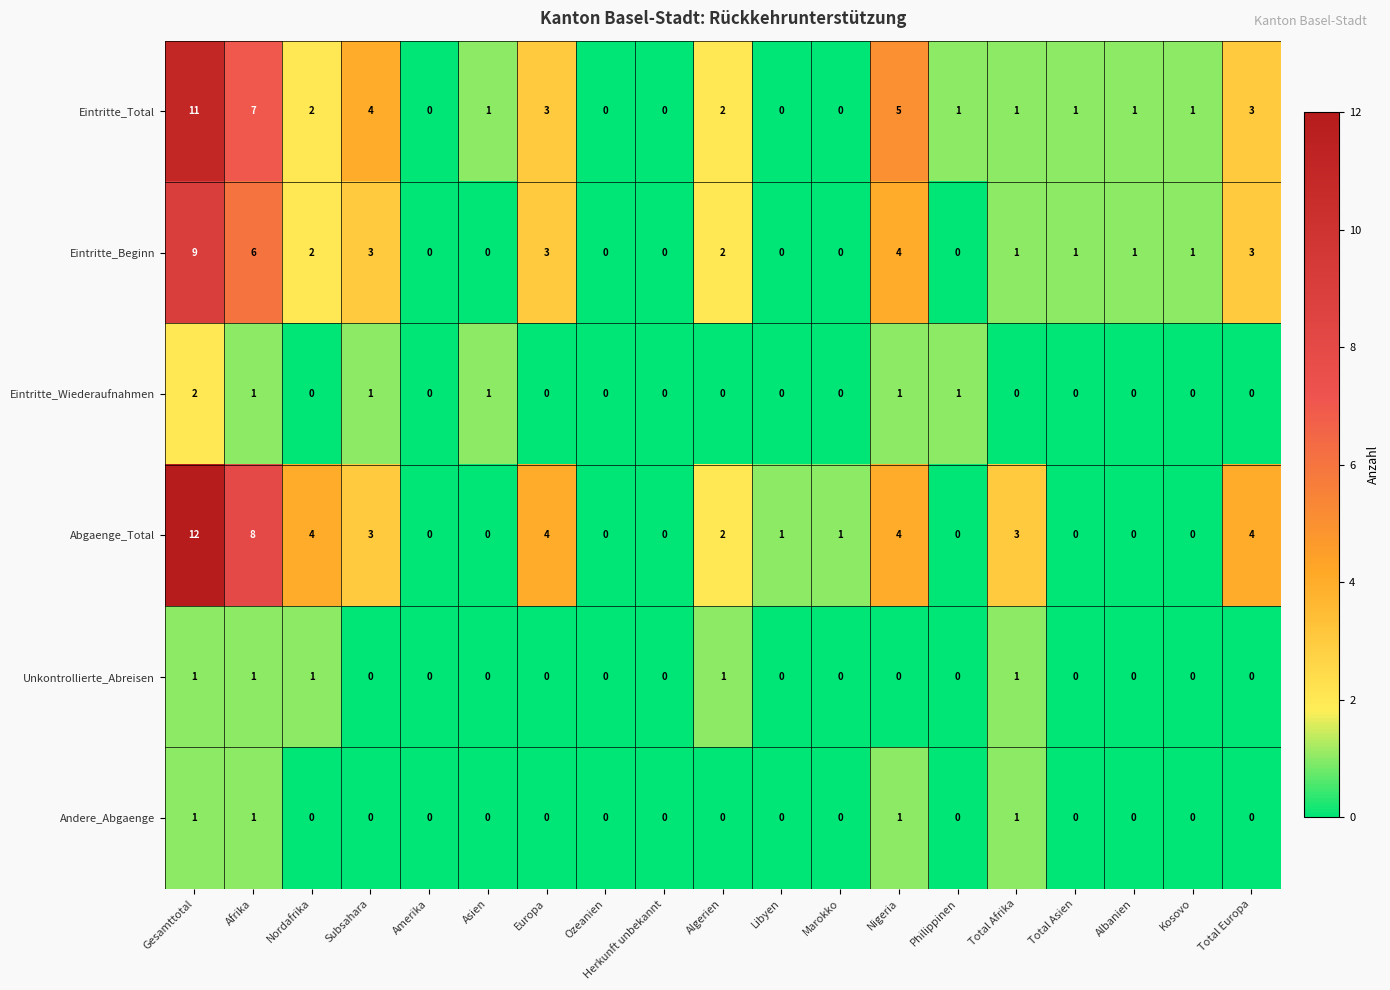

Which series changed the most between Gesamttotal and Nordafrika?

Eintritte_Total